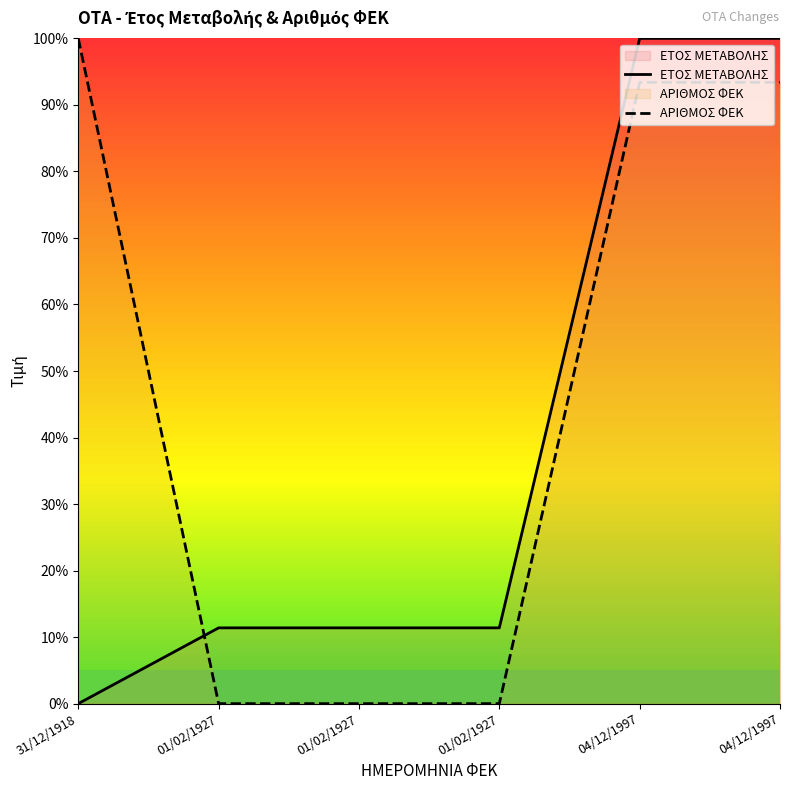

What is the label of the 1st point from the left?

31/12/1918